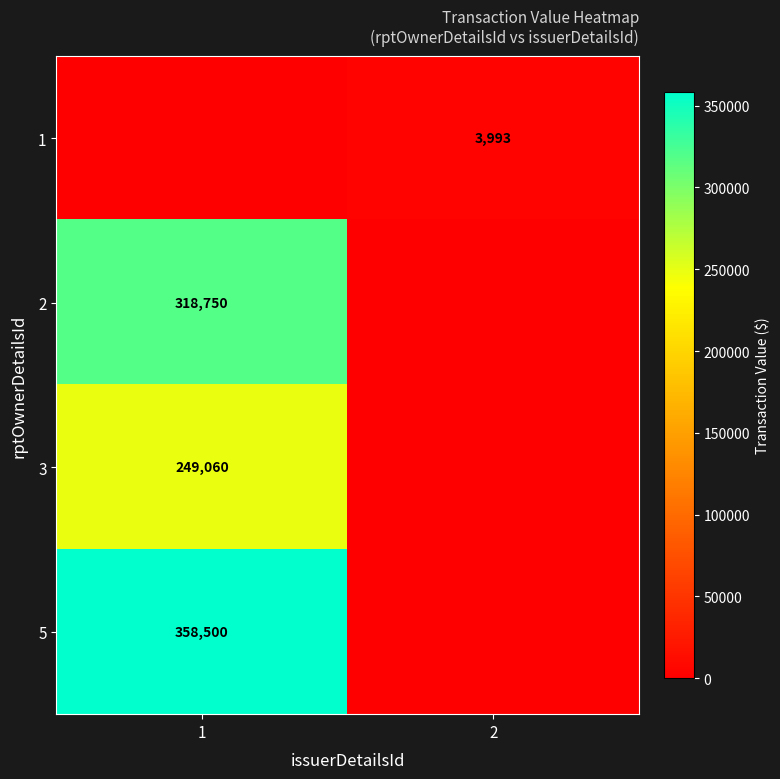

True or false: 1 has a value of 3993 at 2.

True